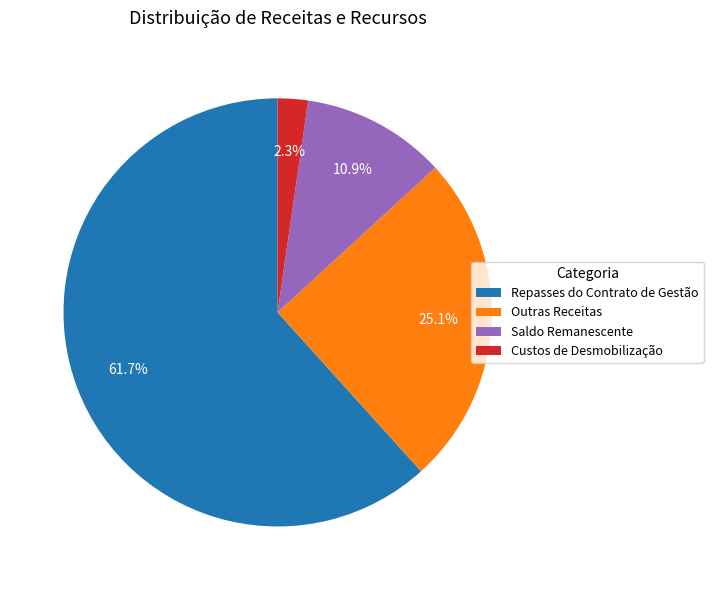

Is it true that Custos de Desmobilização is 8% of the pie?

False